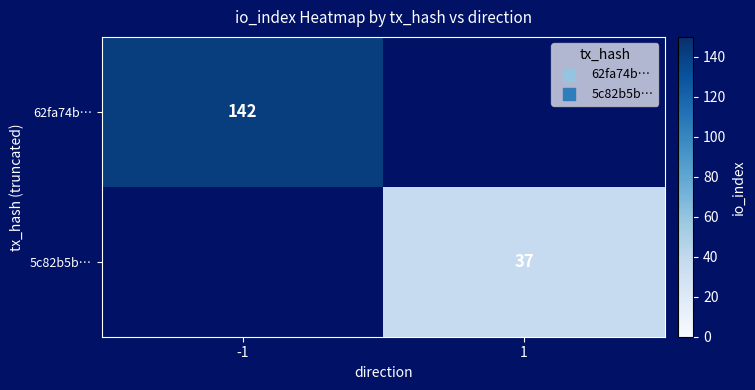

The value of 5c82b5b… at 1 is 37. True or false?

True